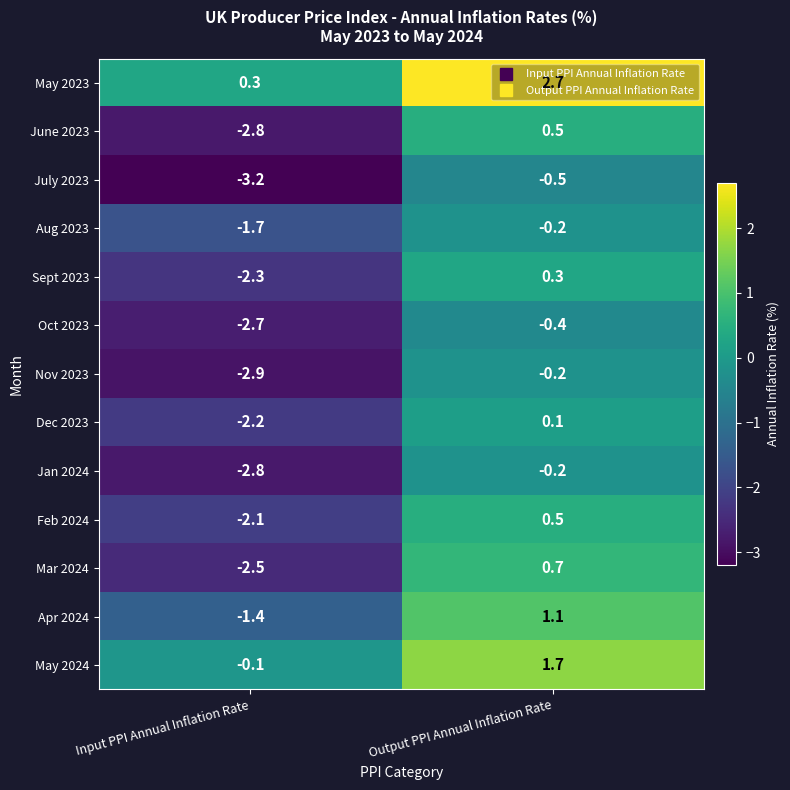

What value does the Feb 2024 series have at Input PPI Annual Inflation Rate?

-2.1